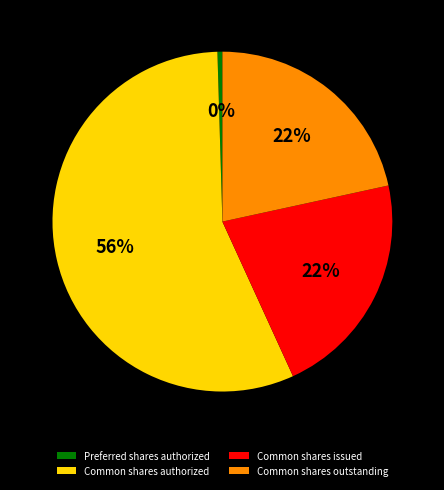

How many segments does this pie chart have?

4